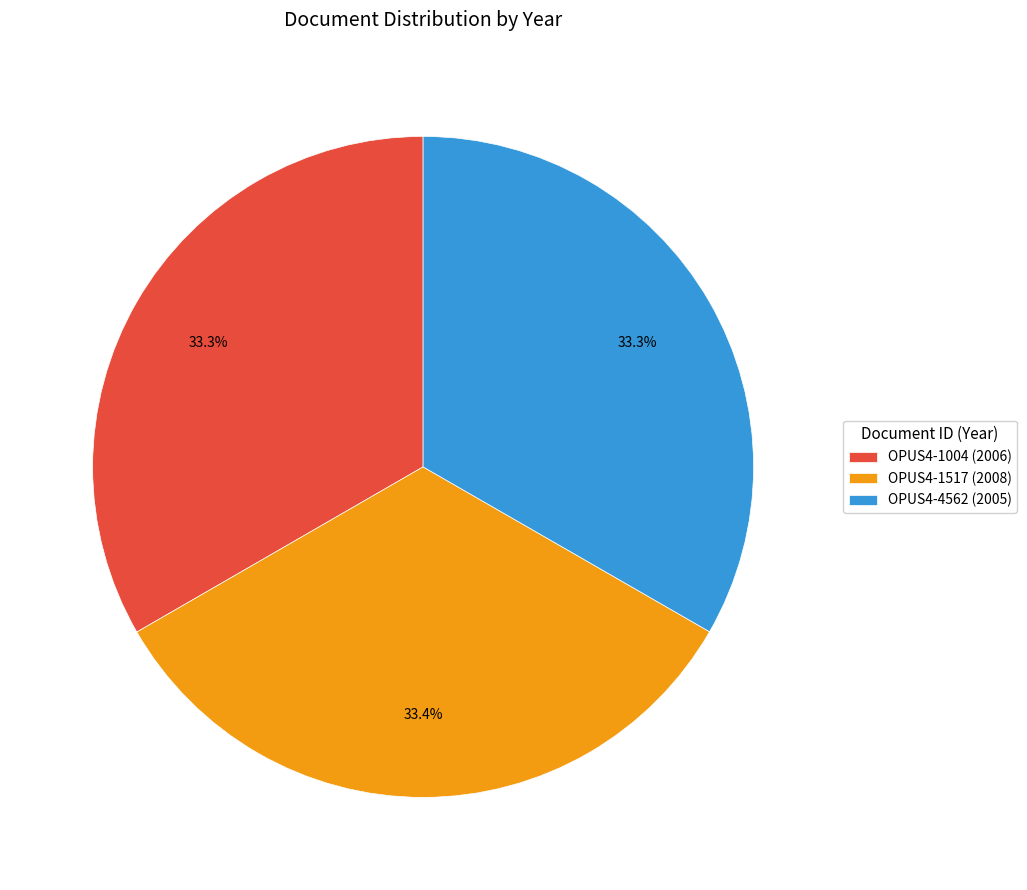

How much of the chart is everything except OPUS4-1004?

66.7%